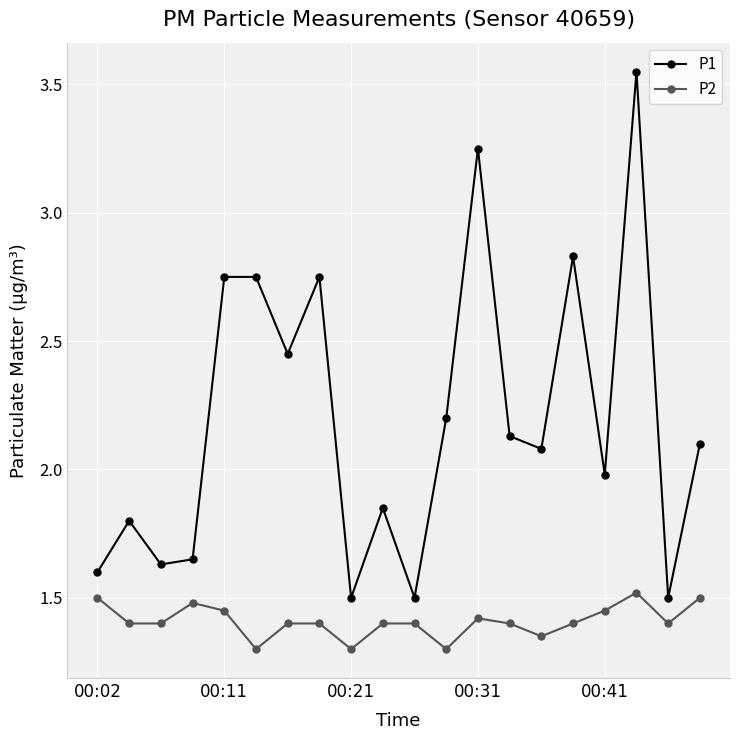

True or false: P1 and P2 cross at least once.

False